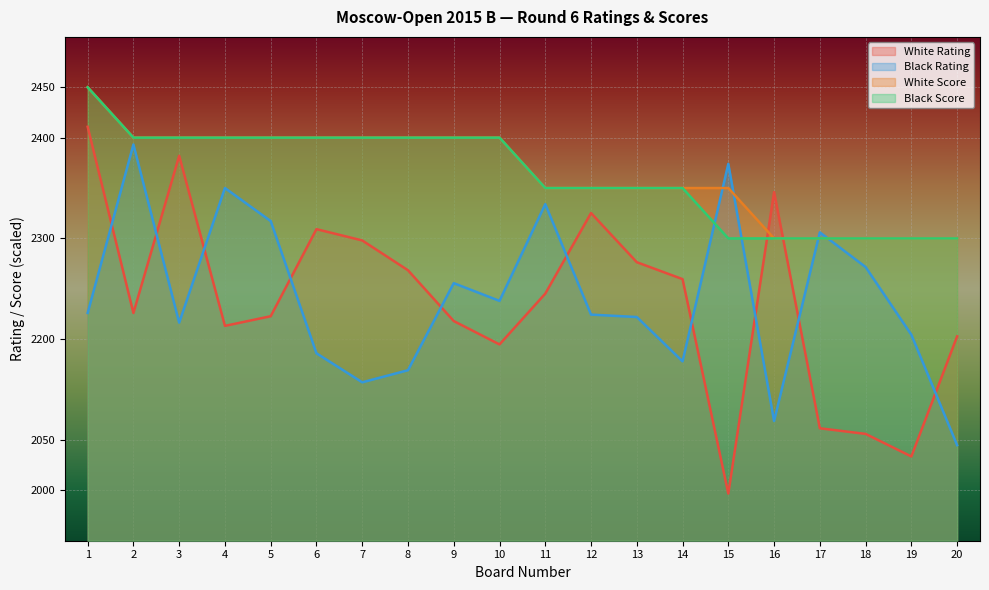

True or false: Black Rating has a value of 1.9 at 6.

True